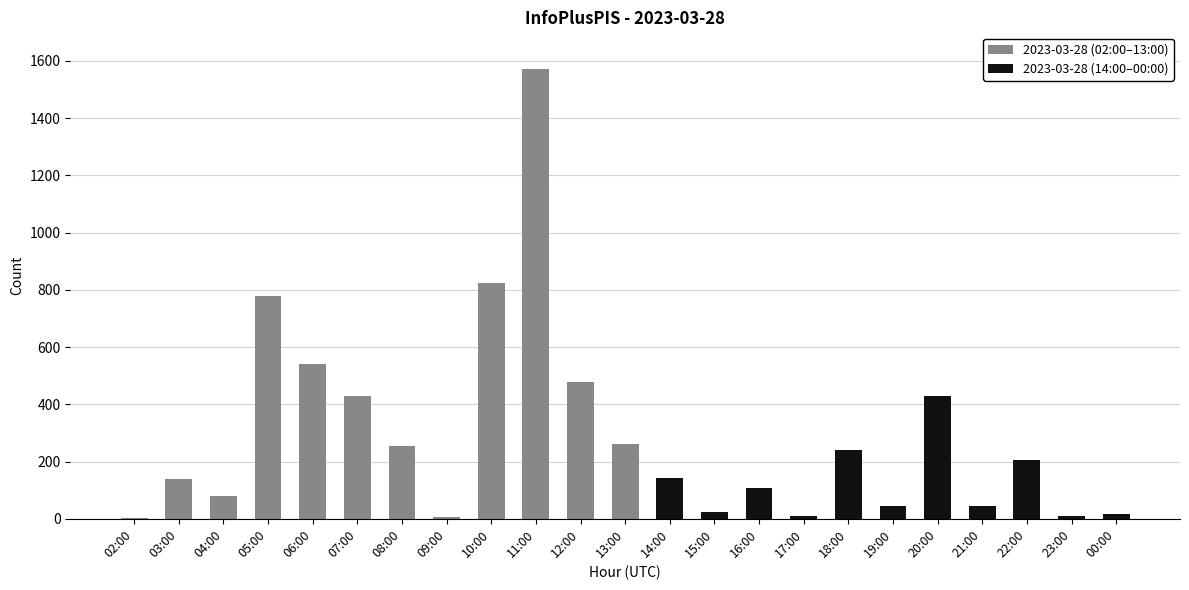

At which label does the data first exceed 141?

05:00